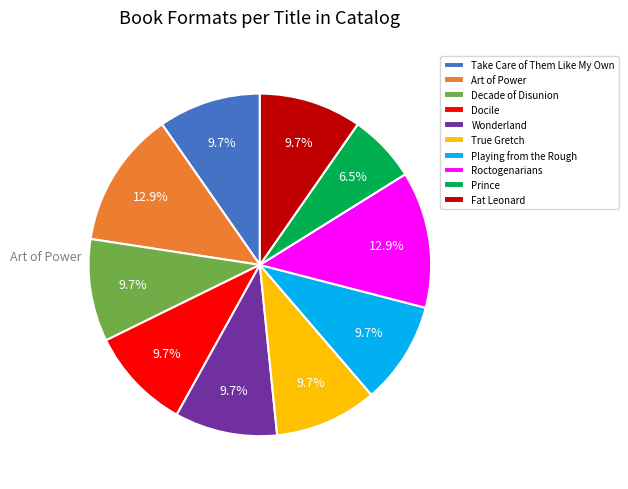

Which category has the smallest portion of the pie?

Prince